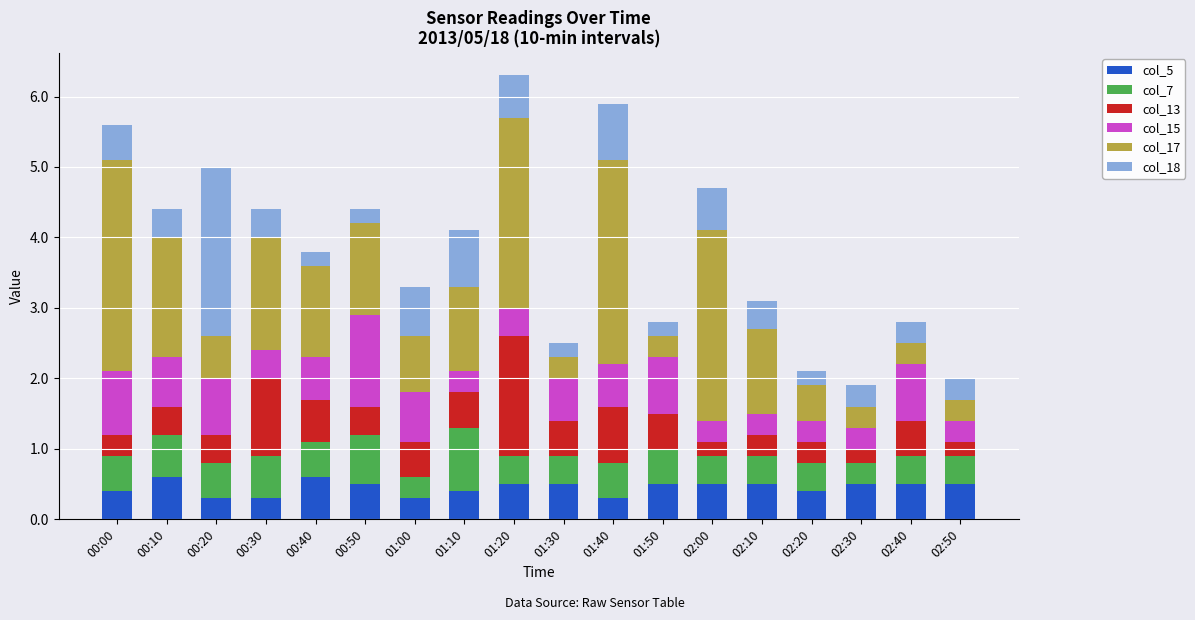

What is the total value across all series at 01:20?

6.3